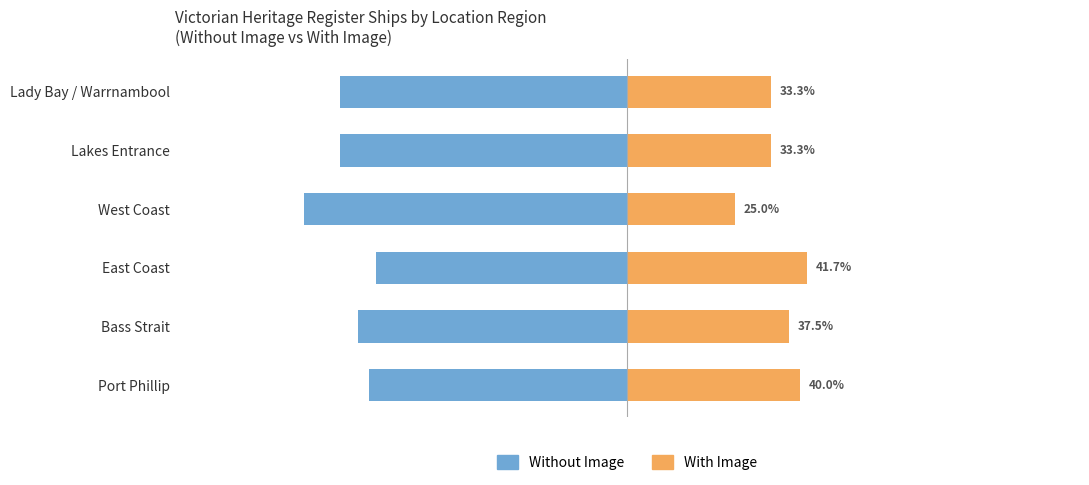

What is the sum of the Without Image values at Port Phillip and Lady Bay / Warrnambool?

-126.7